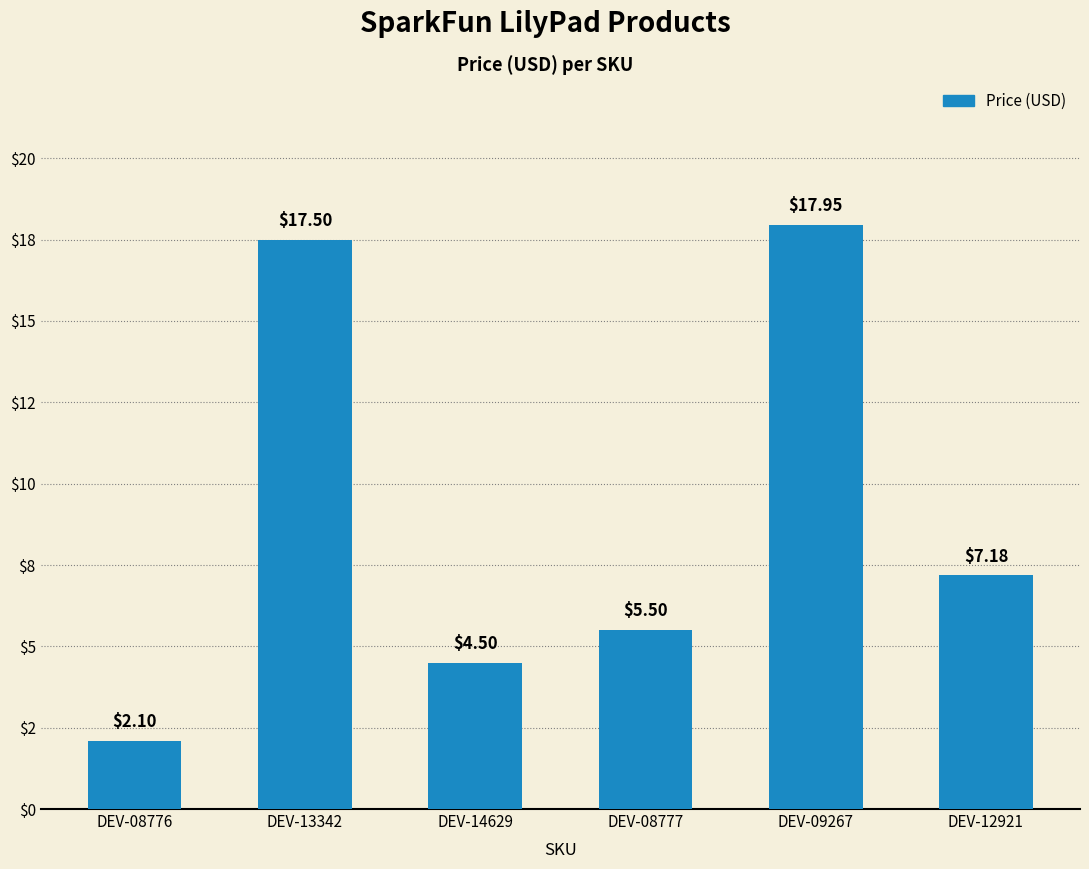

What is the difference between the values at DEV-08776 and DEV-08777?

3.4